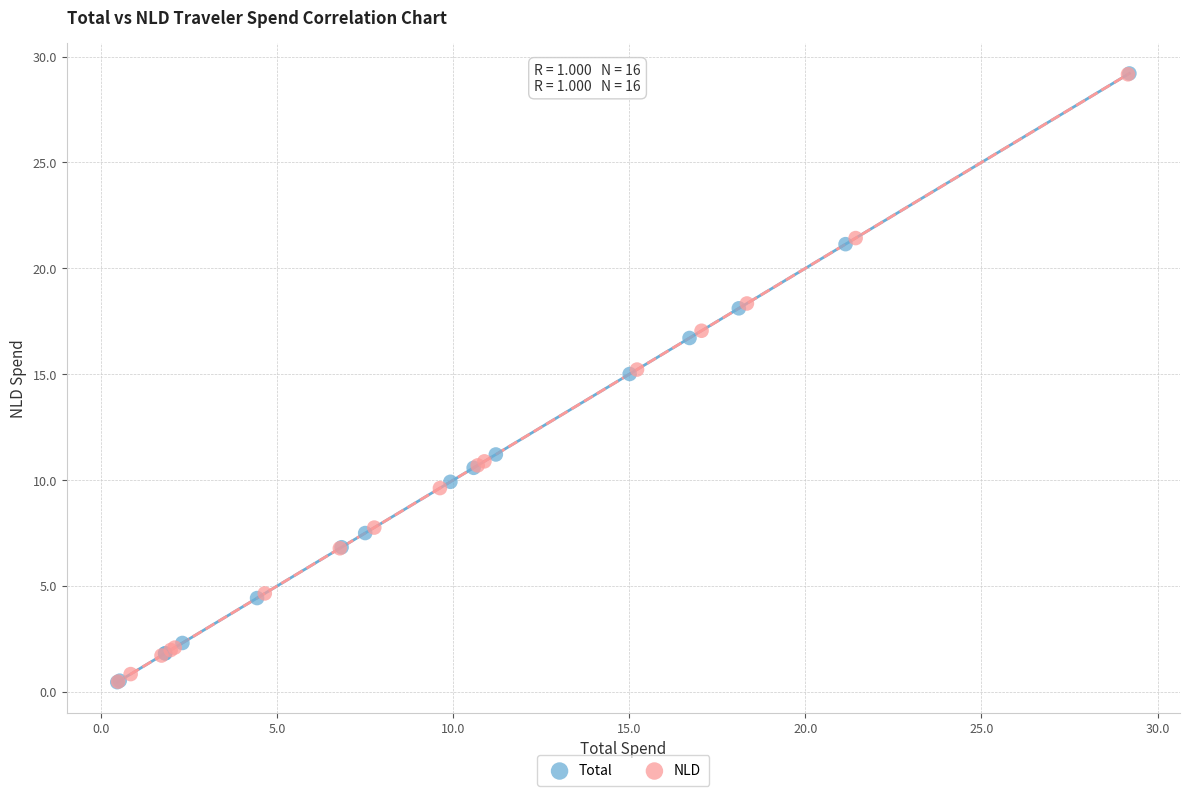

What are all the series names shown in the legend?

Total, NLD